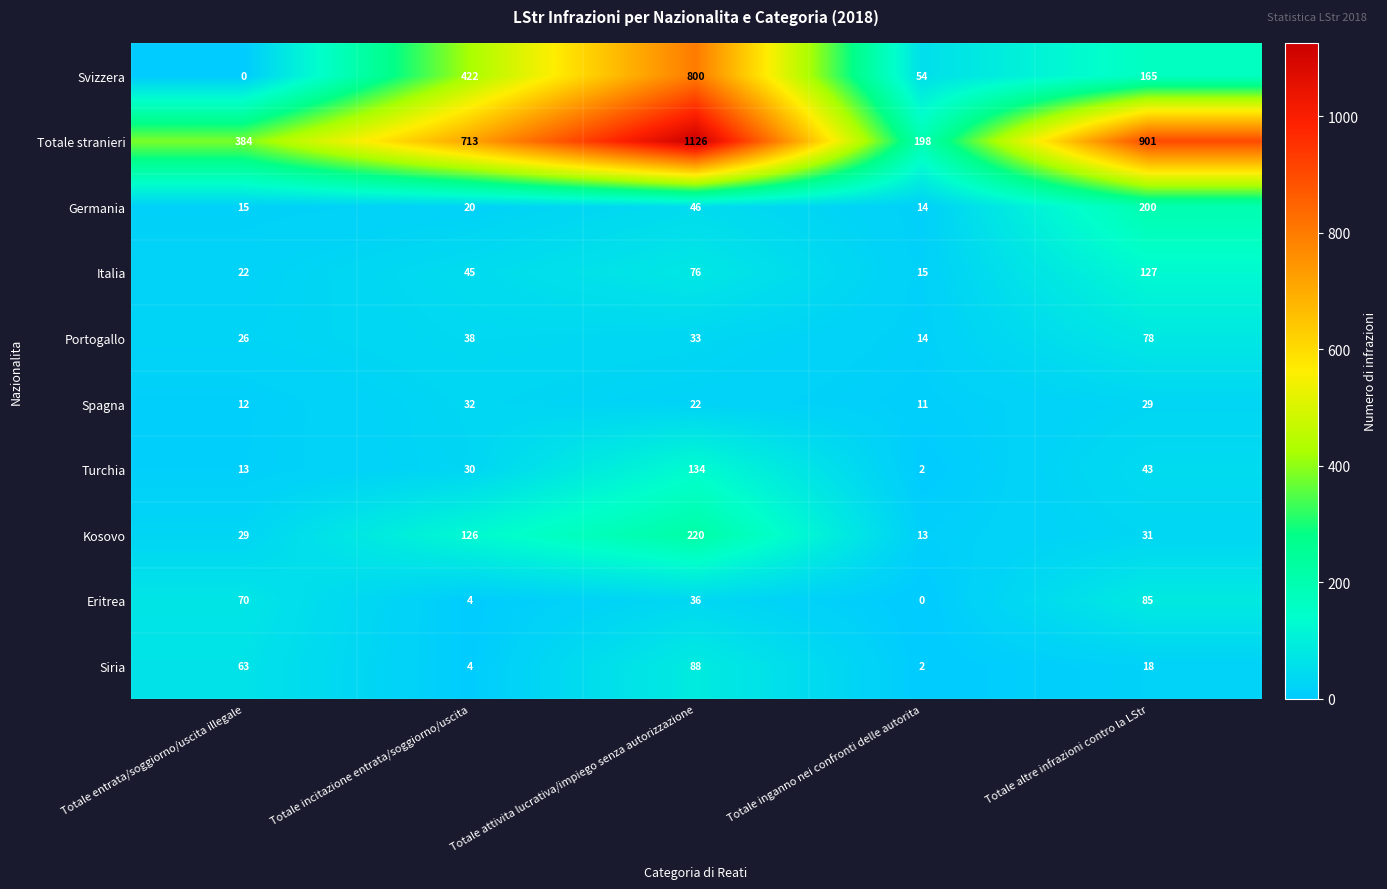

True or false: Germania has a value of 24 at Totale entrata/soggiorno/uscita illegale.

False